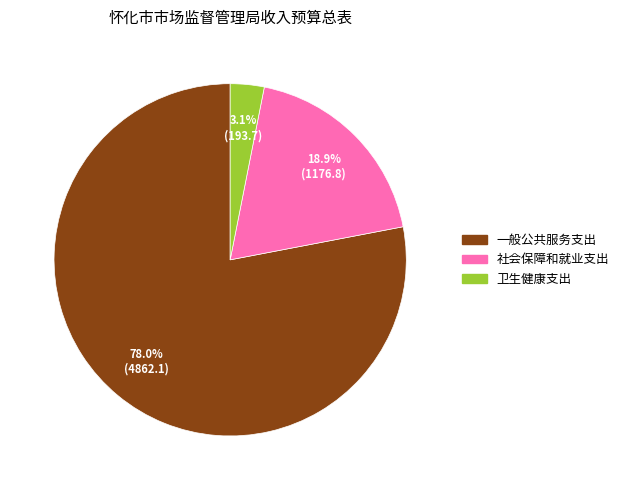

What is the majority slice?

一般公共服务支出